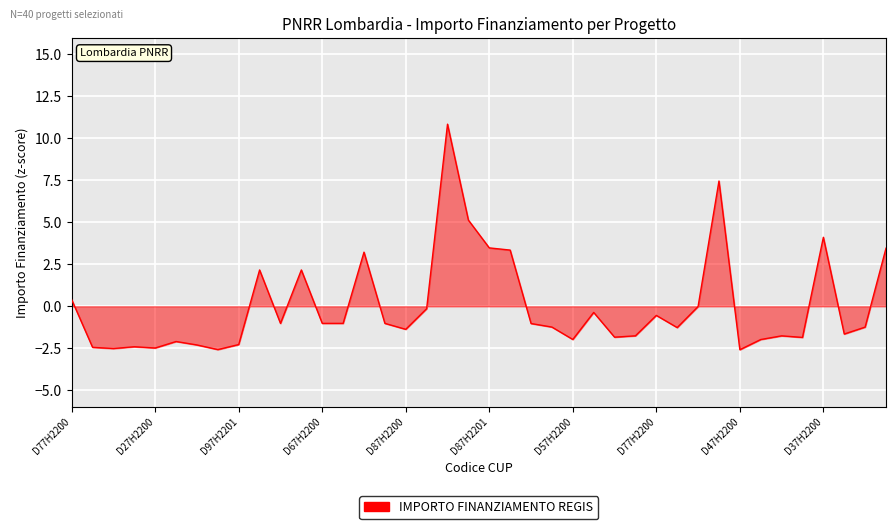

What is the greatest value displayed?

10.8